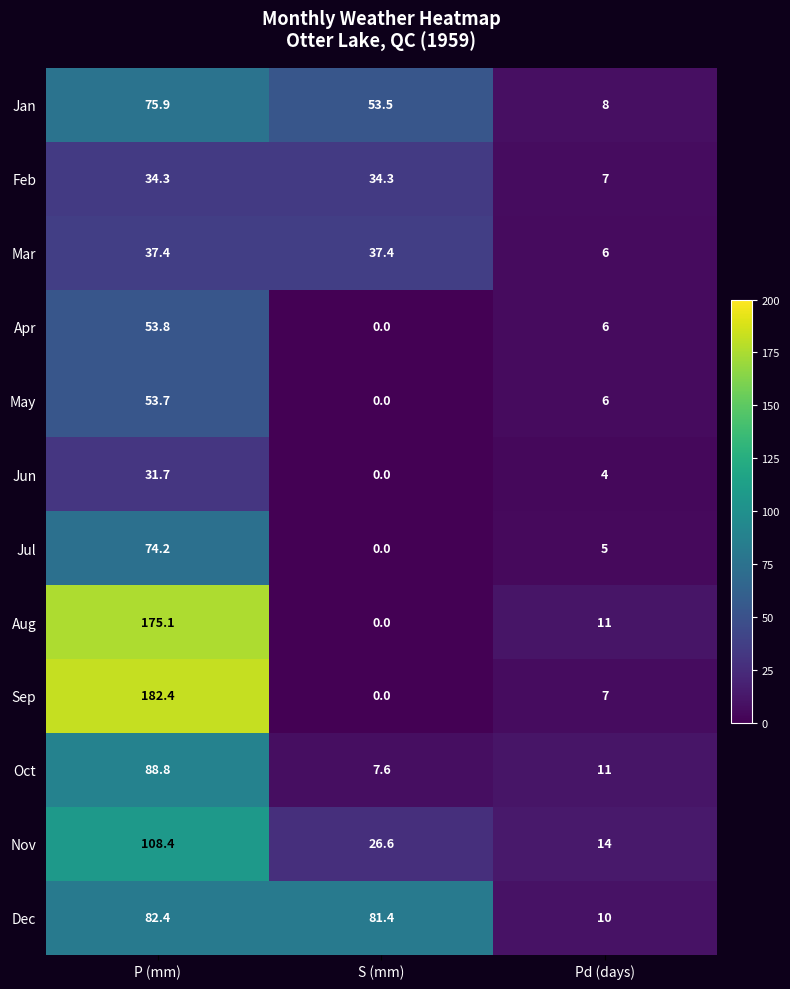

What is the total value across all series at S (mm)?

240.8